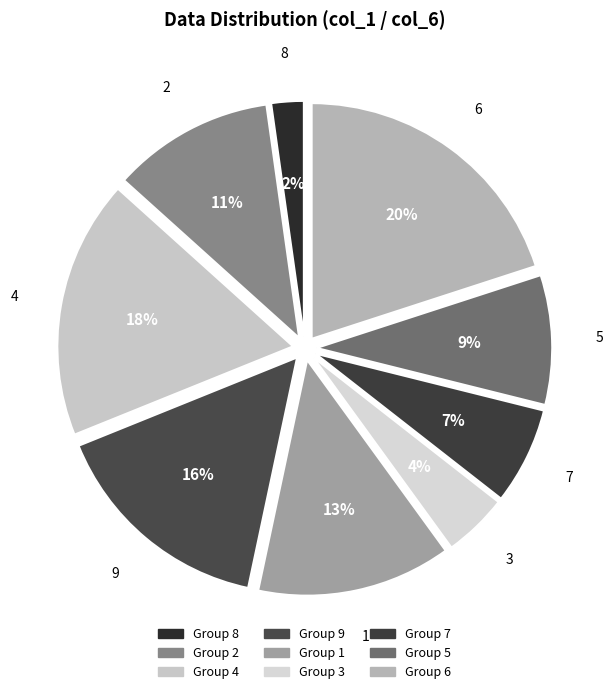

Does any single category account for the majority?

No